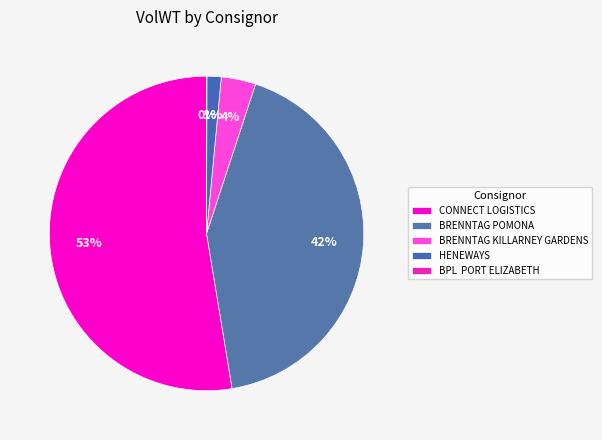

To the nearest percent, what is the average slice percentage?

20%